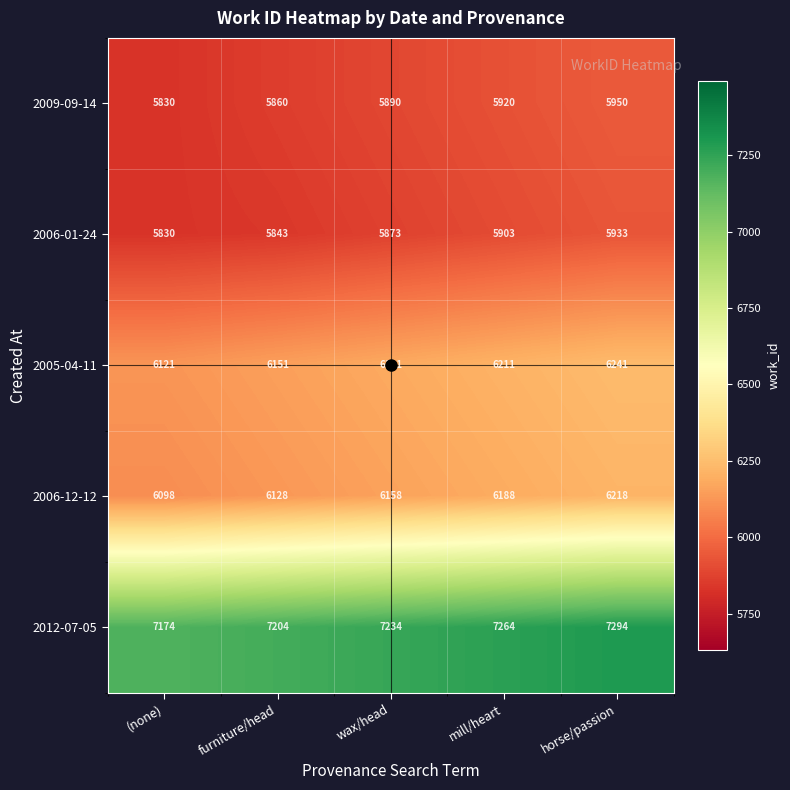

What is the maximum value shown in the chart?

7294